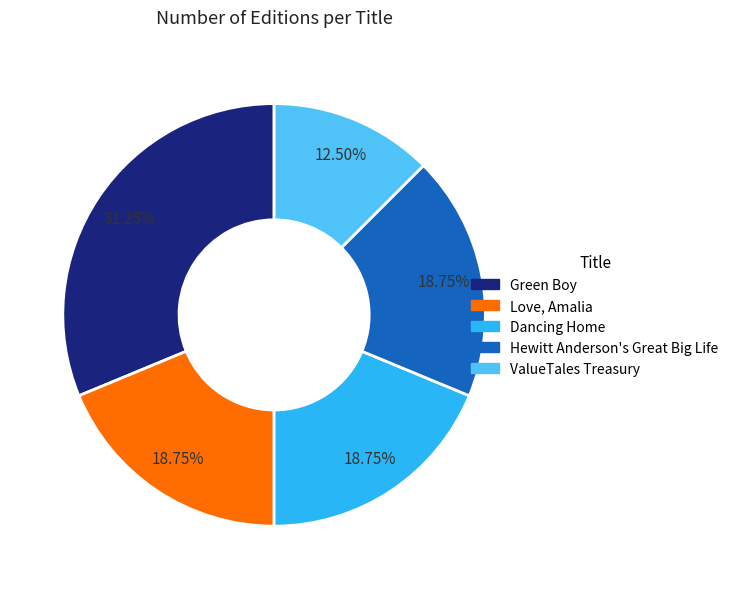

Which slice is the largest?

Green Boy